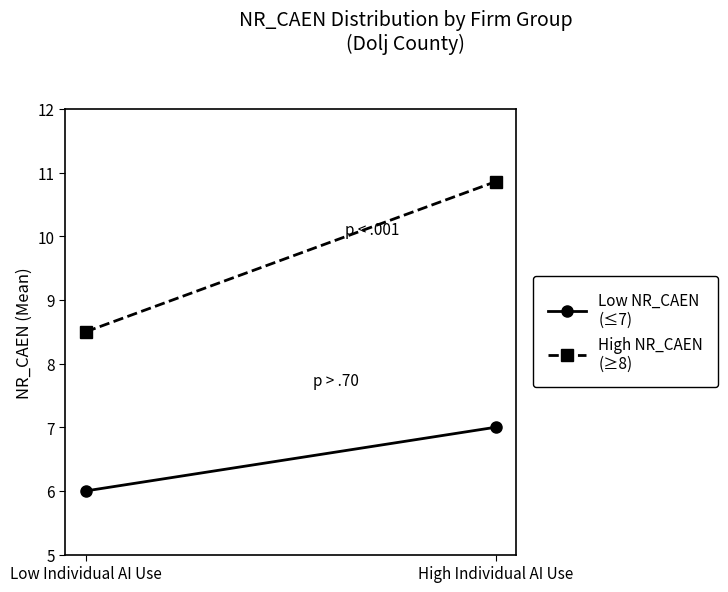

What are all the series names shown in the legend?

Low NR_CAEN
(≤7), High NR_CAEN
(≥8)